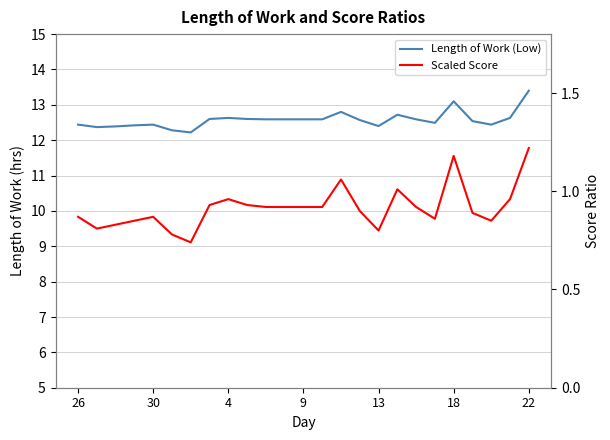

True or false: Length of Work (Low) and Scaled Score cross at least once.

False